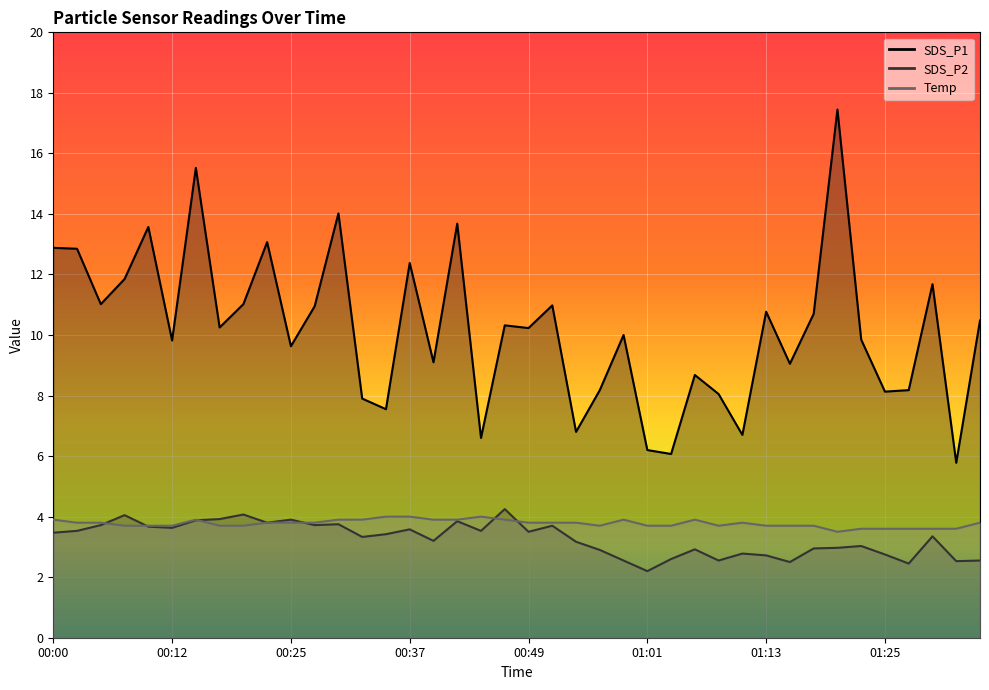

What is the difference between the highest and lowest values at 01:20?

14.5